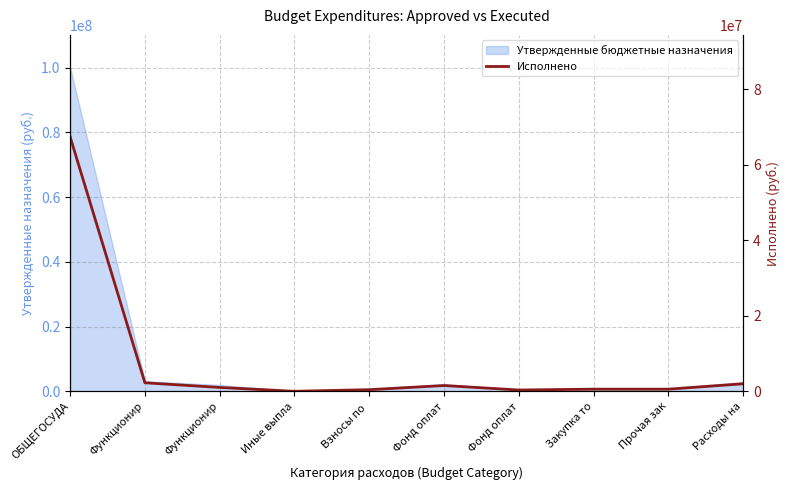

How many categories are shown in the chart?

10